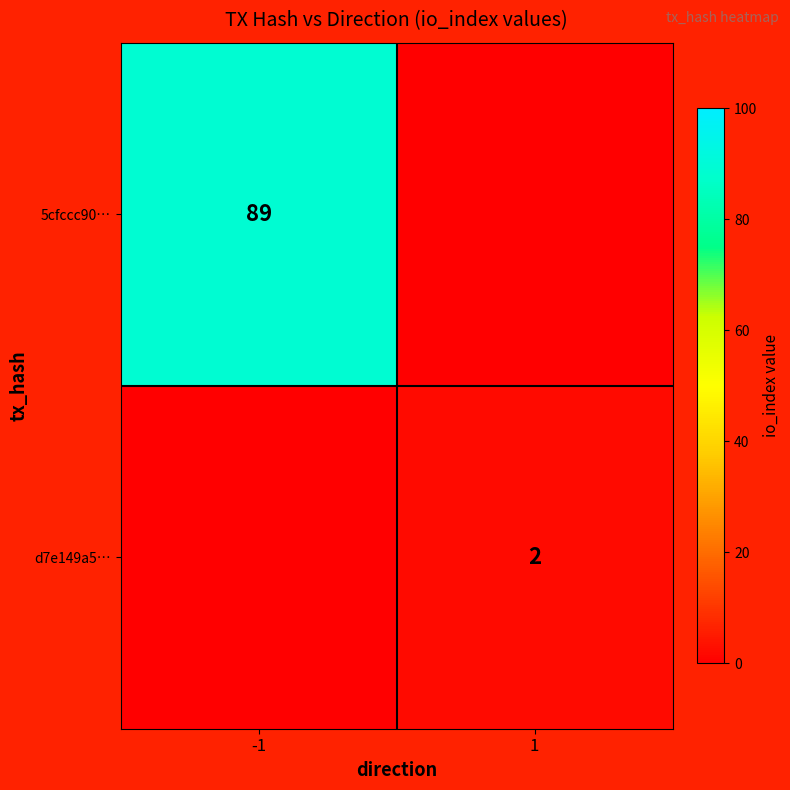

Is it true that d7e149a5… equals 3 at 1?

False